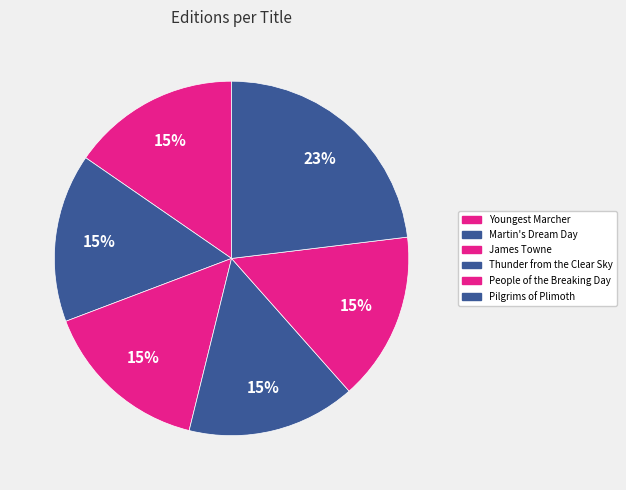

How many slices are in this pie chart?

6